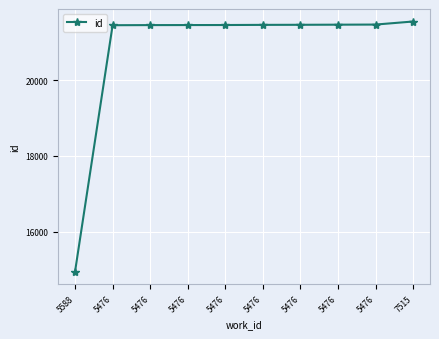

What is the change in value from 5476 to 5476?

+14